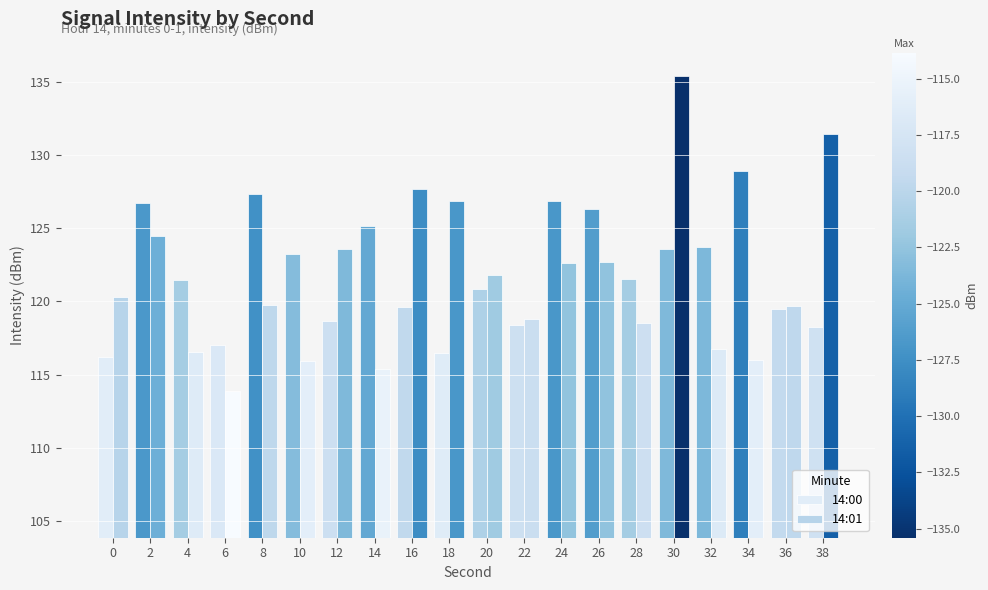

True or false: 14:00 has a value of 11.7 at 20.

False